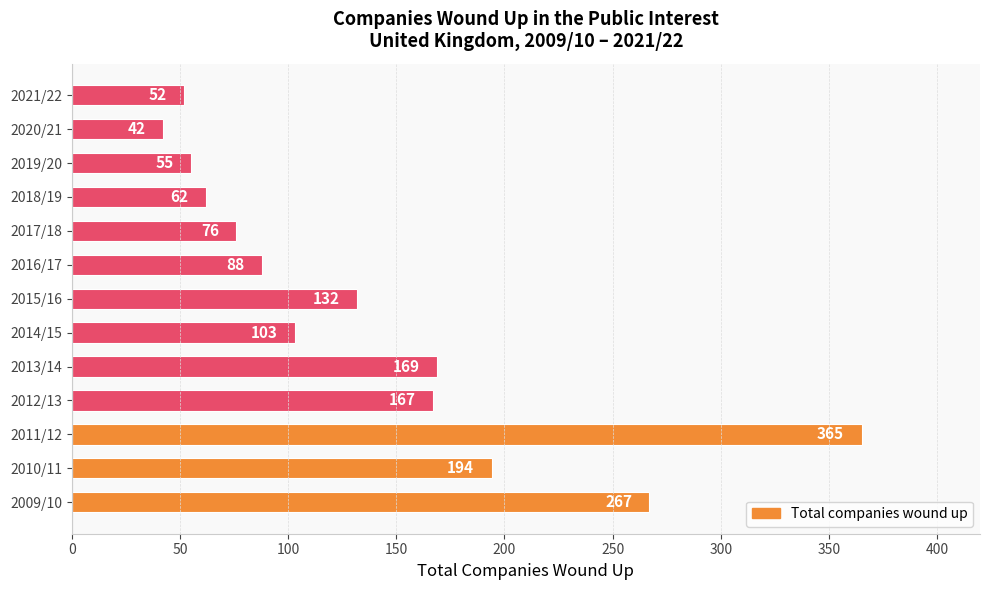

What is the difference between the maximum and second lowest values?

313